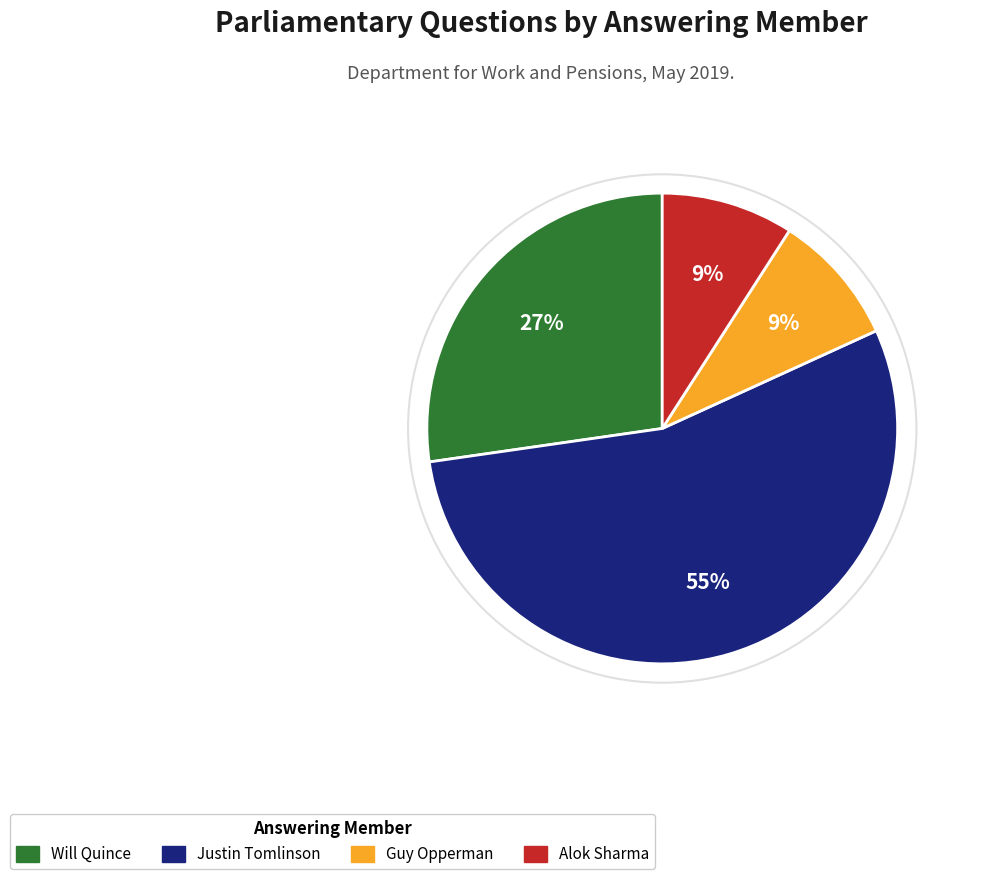

Is there a majority slice in this chart?

Yes